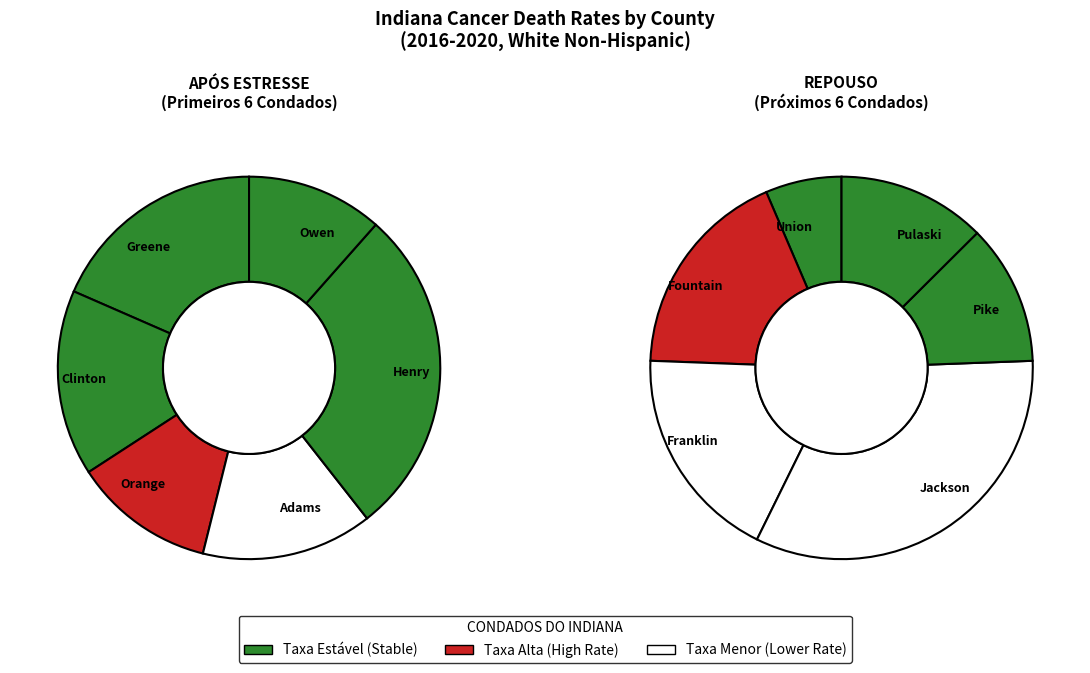

What is the smallest slice in the pie chart?

Union